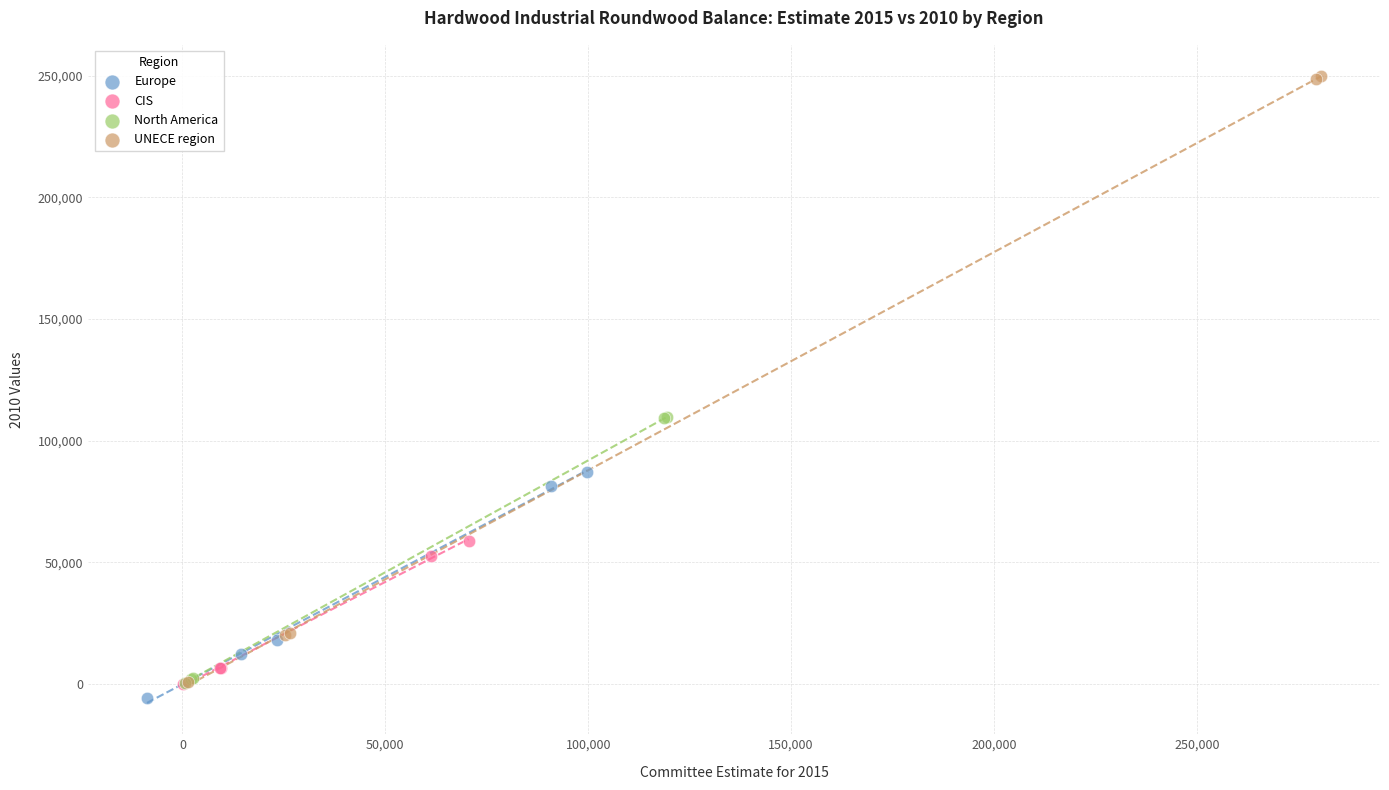

Which series has the widest spread of Y values?

UNECE region